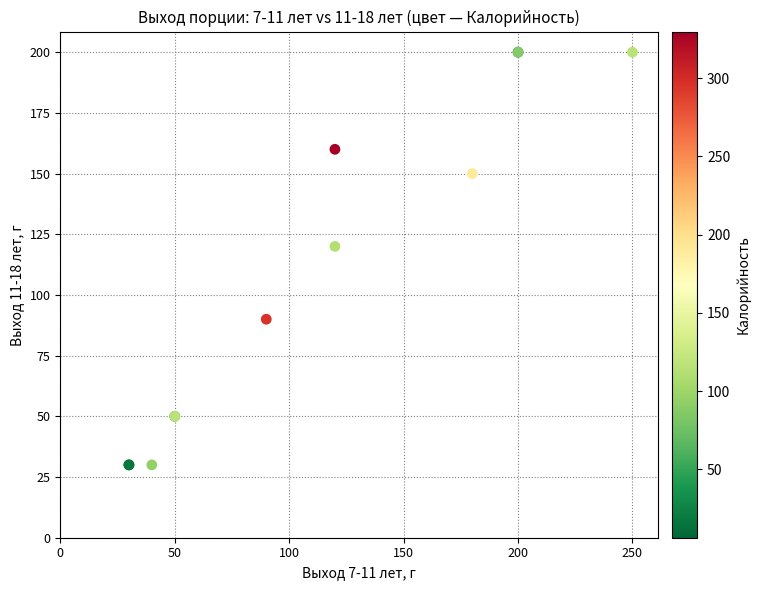

What Y value in the scatter plot is closest to 115?

120